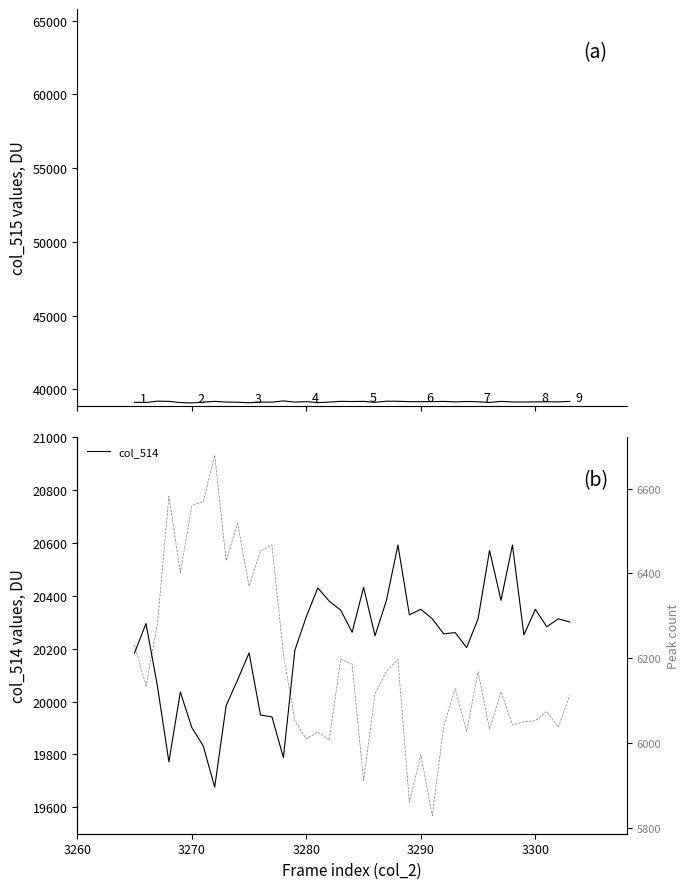

What is the highest value of the col_514 series?

20592